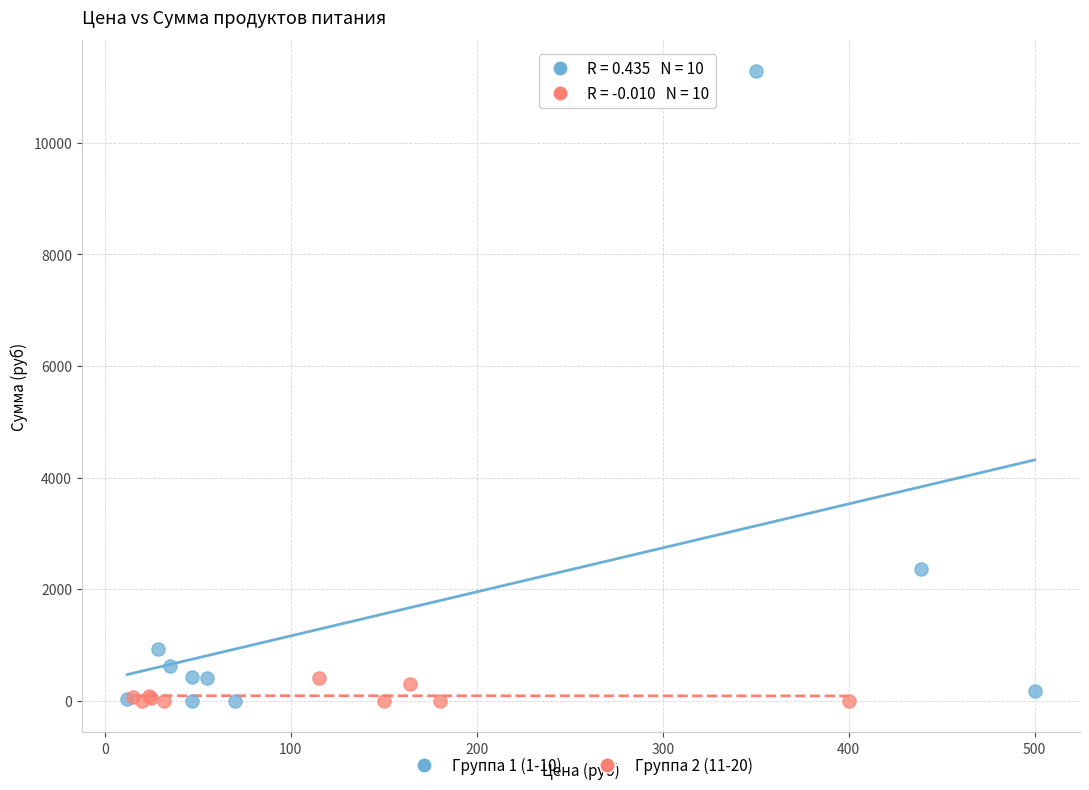

Which series contains the highest Y value?

Группа 1 (1-10)